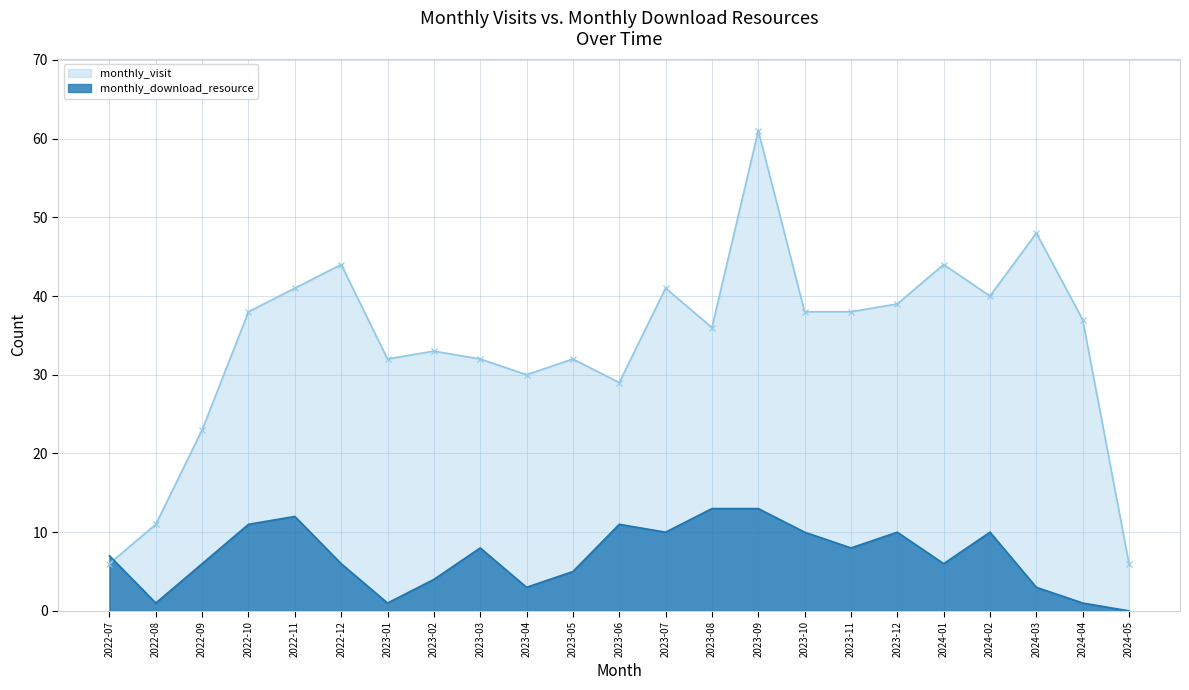

What is the value of the monthly_download_resource point at the 14th from the left?

13